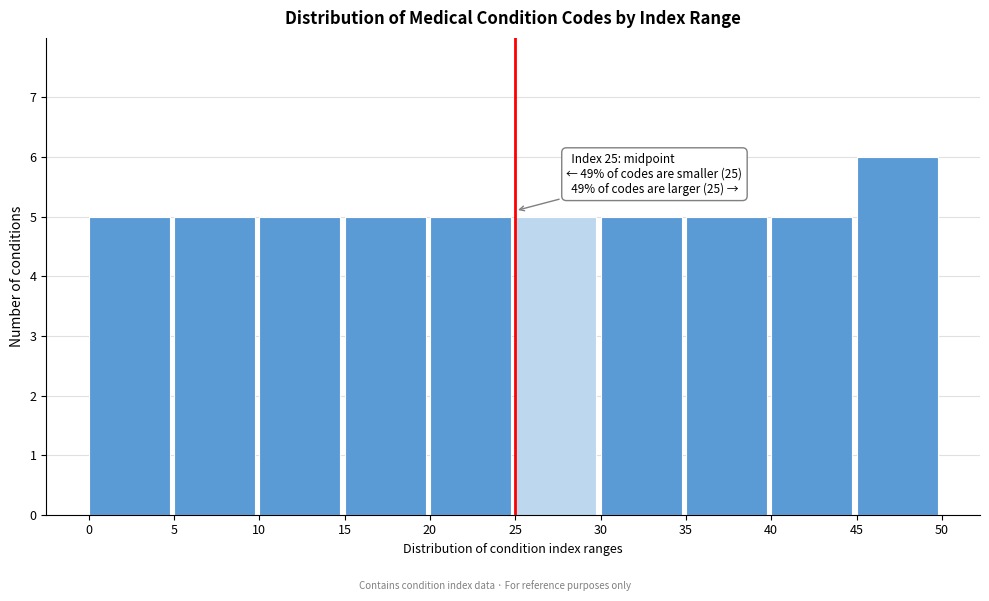

Which range on the x-axis has the tallest bar?

45 to 50